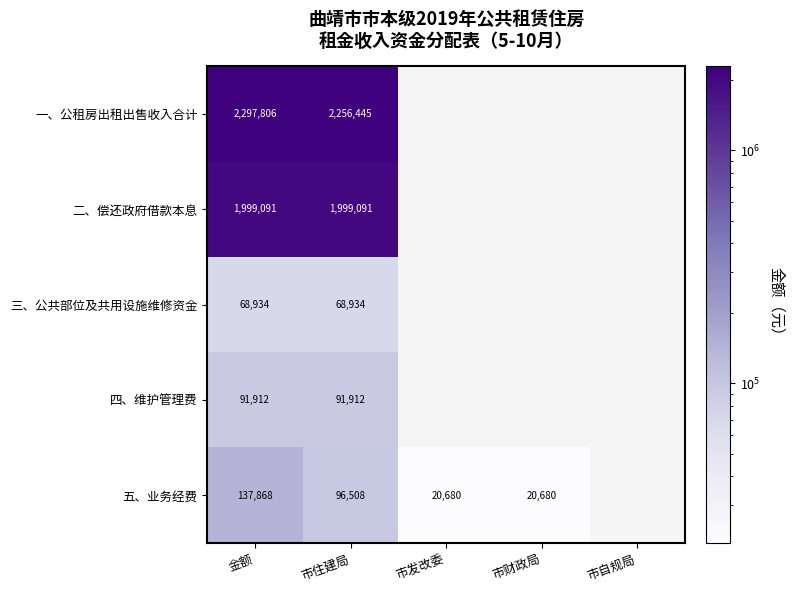

Is the value of 一、公租房出租出售收入合计 at 金额 greater than the value of 三、公共部位及共用设施维修资金 at 市住建局?

Yes